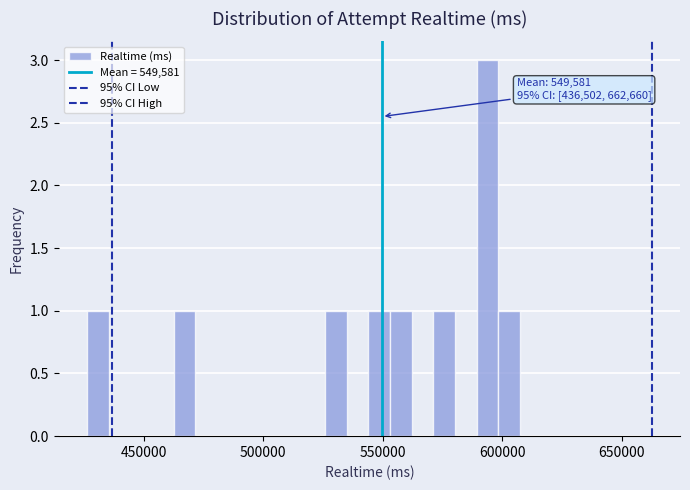

Around what value on the x-axis is the tallest bar? Give the approximate position of its centre, as read against the axis.

595000